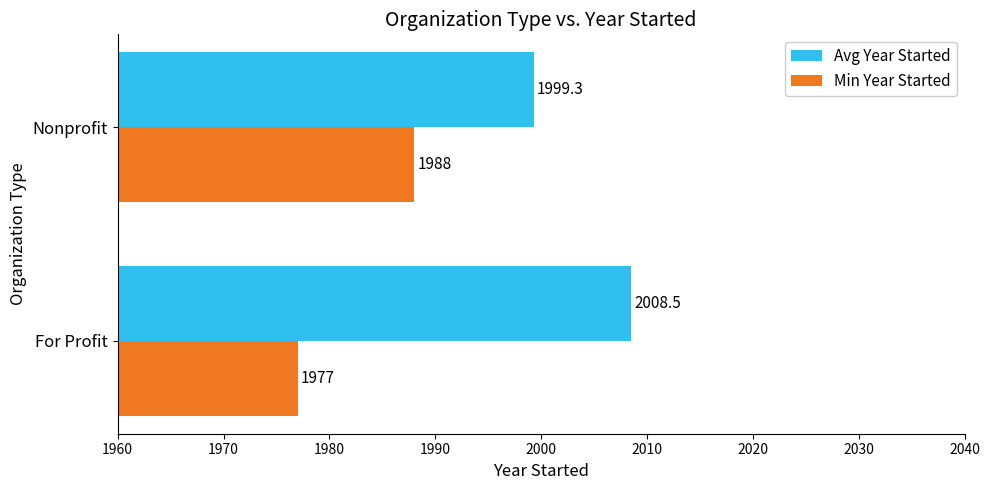

At which category is the sum across all series the highest?

Nonprofit